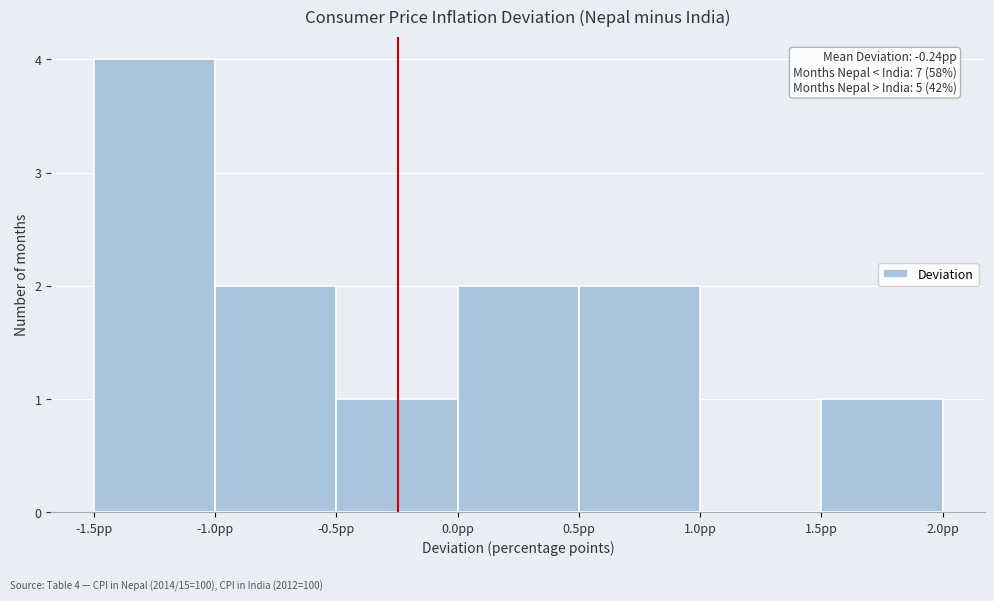

Over which range of the x-axis is the bar tallest?

-1.5 to -1.0